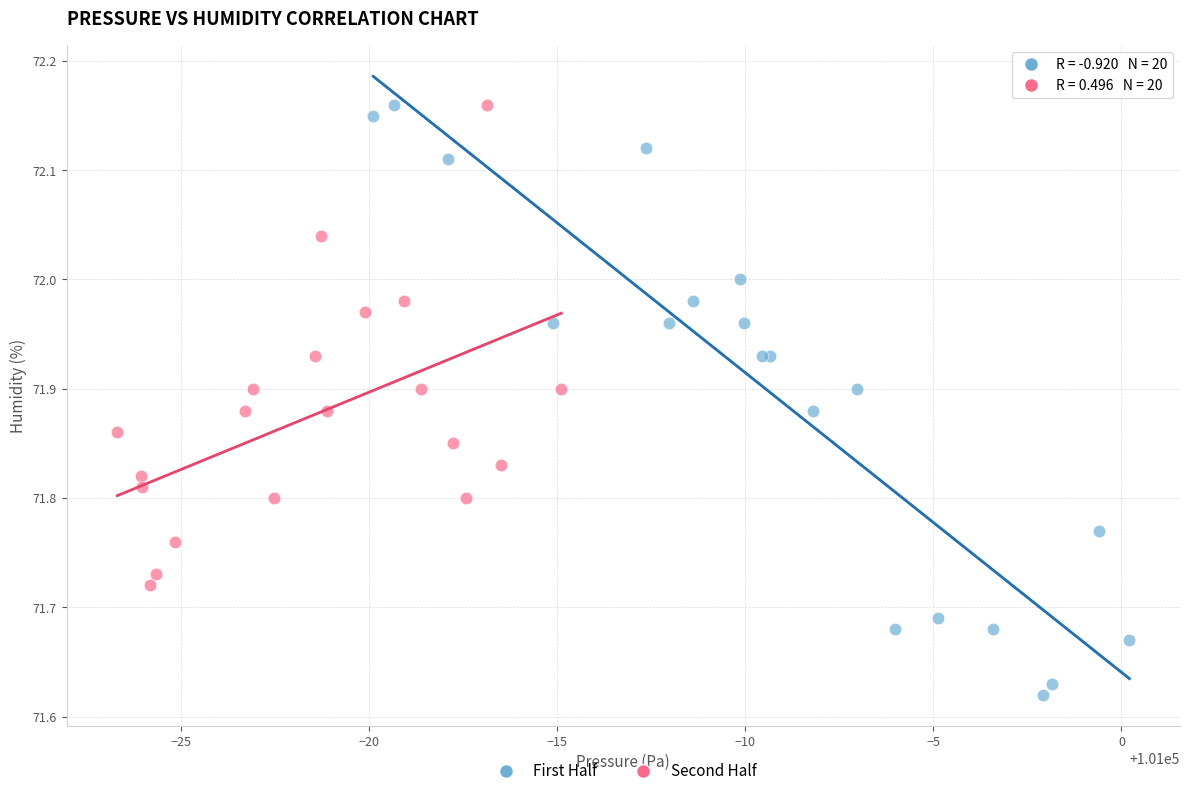

Which series contains the lowest Y value?

First Half